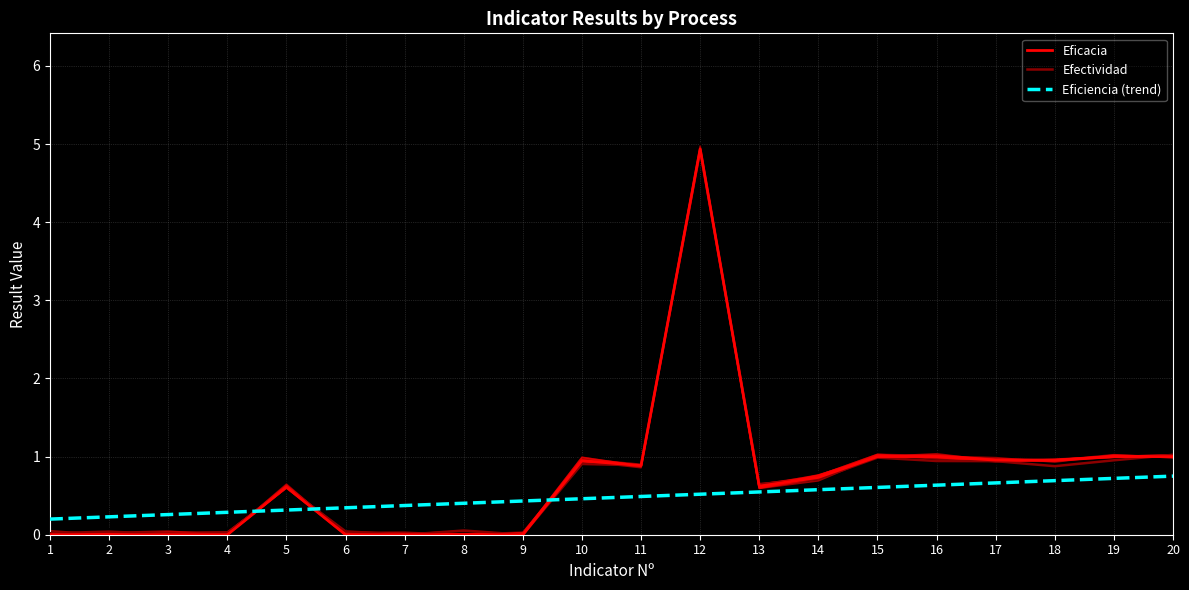

Reading left to right, what are all the values shown in this chart?

Eficacia: 0.0	0.0	0.0	0.0	0.6	0.0	0.0	0.0	0.0	0.9	0.9	4.9	0.6	0.7	1.0	1.0	1.0	0.9	1.0	1.0
Efectividad: 0.0	0.0	0.0	0.0	0.6	0.0	0.0	0.1	0.0	0.9	0.9	4.9	0.6	0.7	1.0	0.9	0.9	0.9	1.0	1.0
Eficiencia (trend): 0.2	0.2	0.3	0.3	0.3	0.3	0.4	0.4	0.4	0.5	0.5	0.5	0.5	0.6	0.6	0.6	0.7	0.7	0.7	0.8